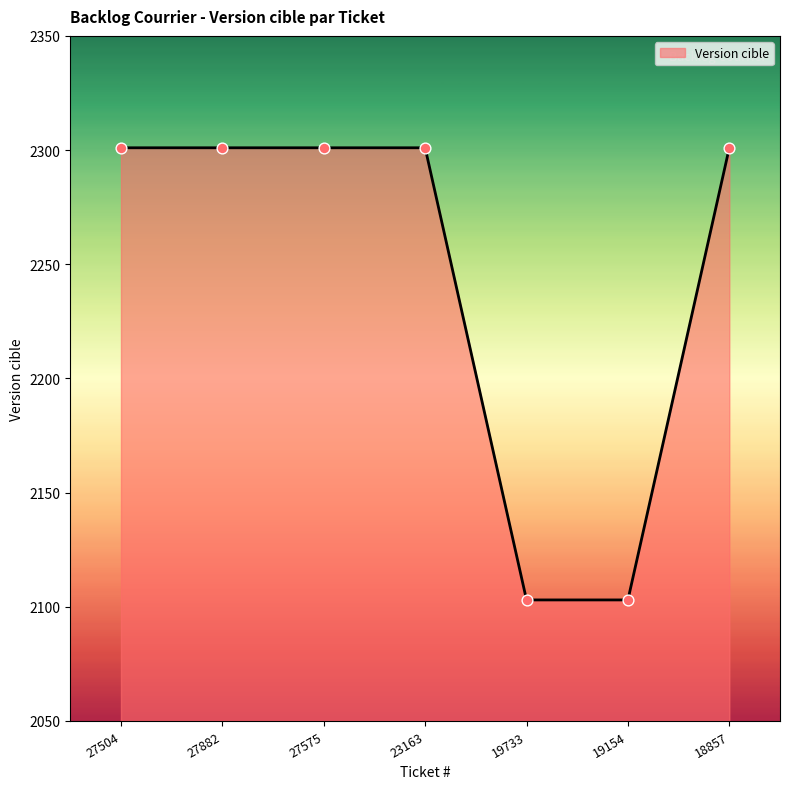

Between 19154 and 27575, which is larger?

27575